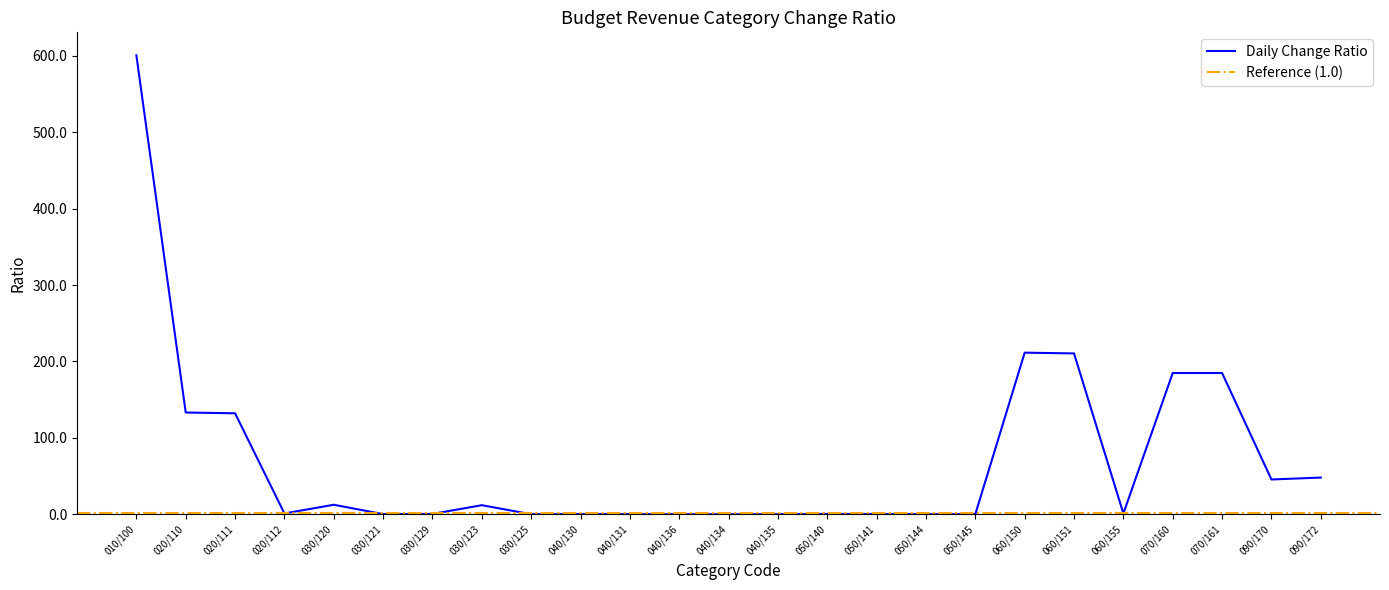

What is the sum of the values at 030/125 and 090/170?

45.5